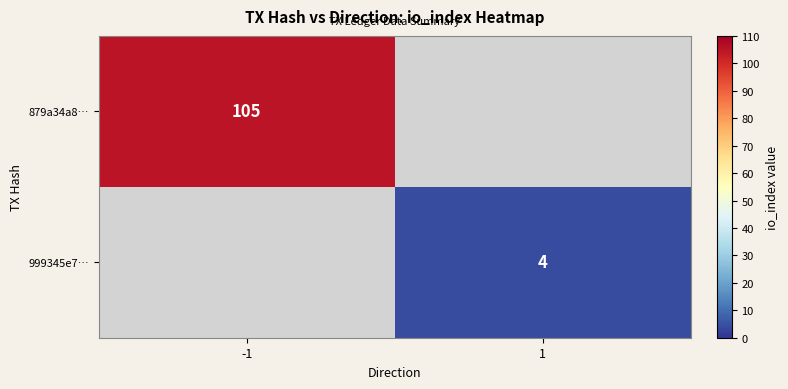

The value of 879a34a8… at -1 is 42. True or false?

False